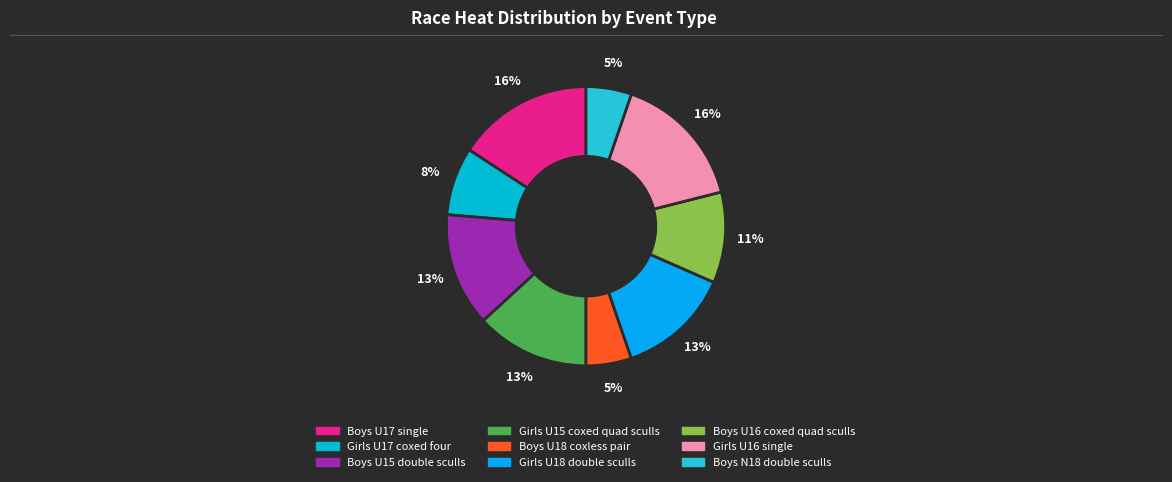

Between Boys U17 single and Boys U15 double sculls, which is larger?

Boys U17 single